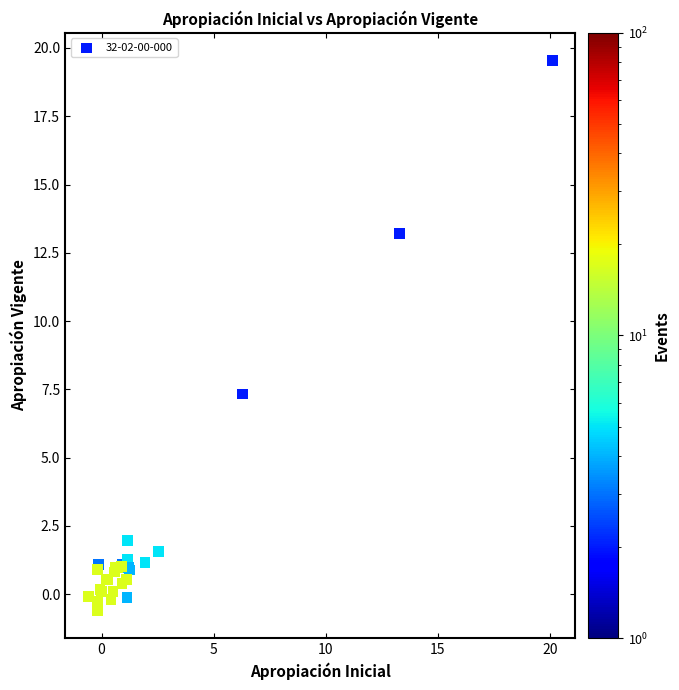

What Y value in the scatter plot is closest to 9?

7.3